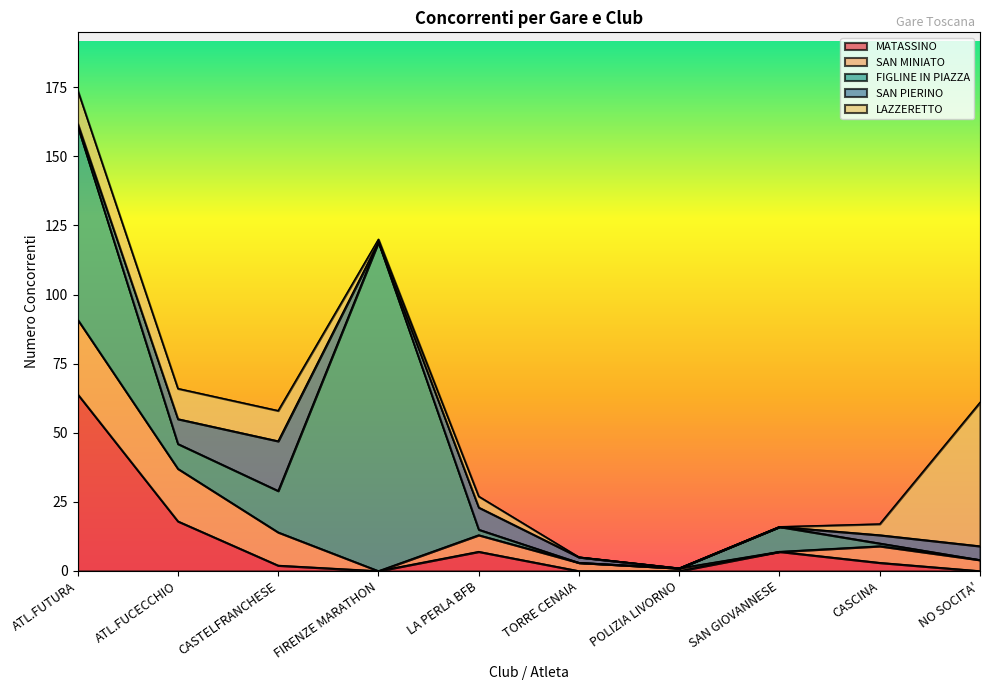

Reading right to left, what are all the values shown in this chart?

MATASSINO: 0	3	7	0	0	7	0	2	18	64
SAN MINIATO: 4	6	0	1	3	6	0	12	19	27
FIGLINE IN PIAZZA: 0	1	9	0	0	2	119	15	9	70
SAN PIERINO: 5	3	0	0	2	8	0	18	9	1
LAZZERETTO: 52	4	0	0	0	4	1	11	11	12